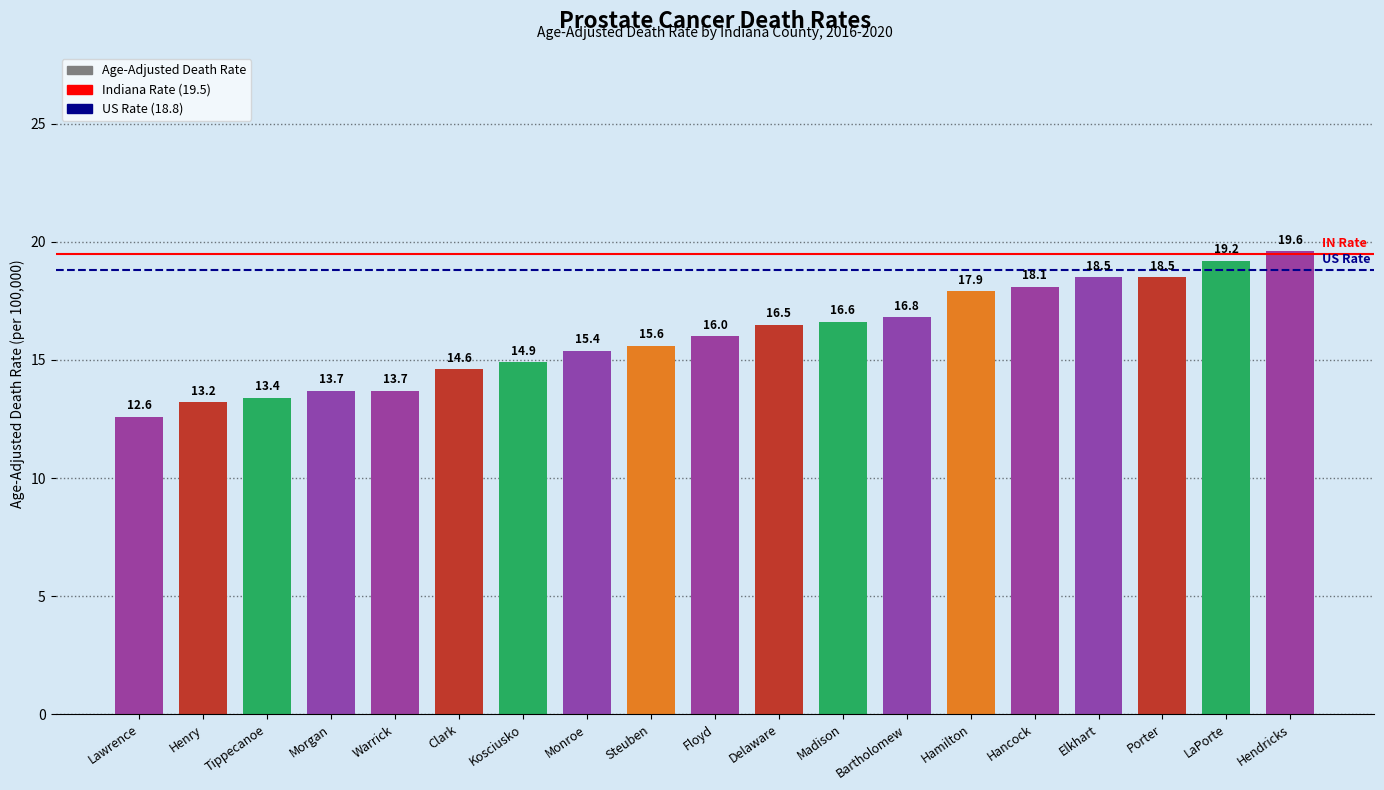

What is the label of the 16th bar from the left?

Elkhart